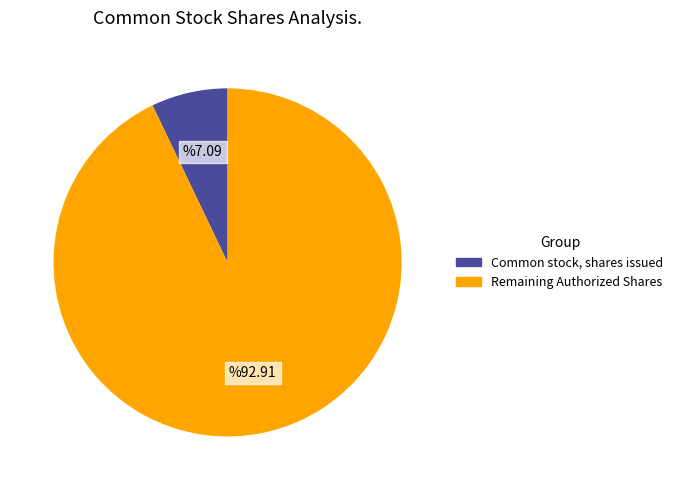

Does any single category account for the majority?

Yes